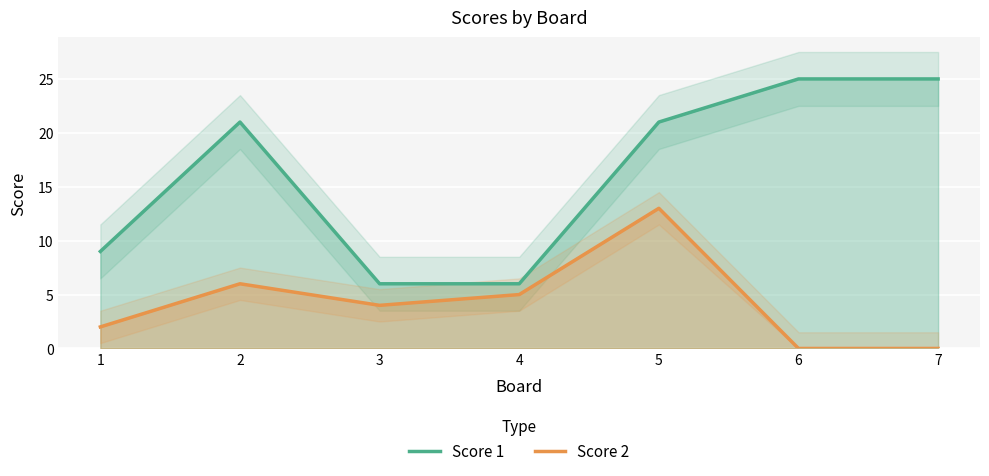

Where is Score 1 nearest to the value 15?

1